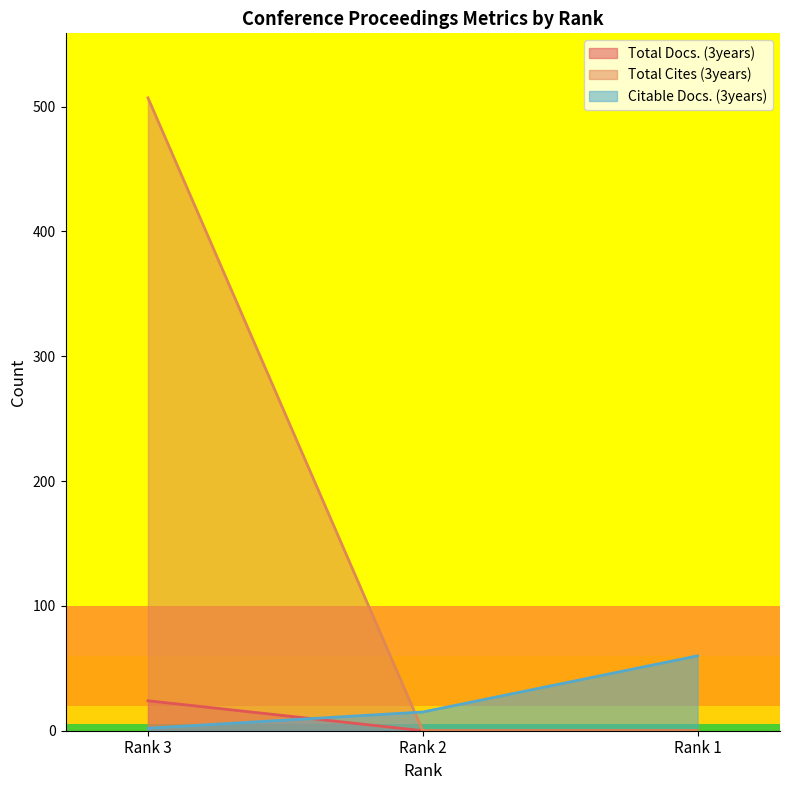

How many distinct data groups are displayed?

3